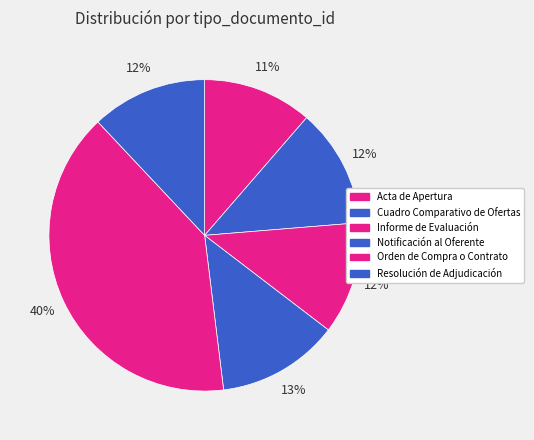

True or false: Notificación al Oferente accounts for 20% of the total.

False